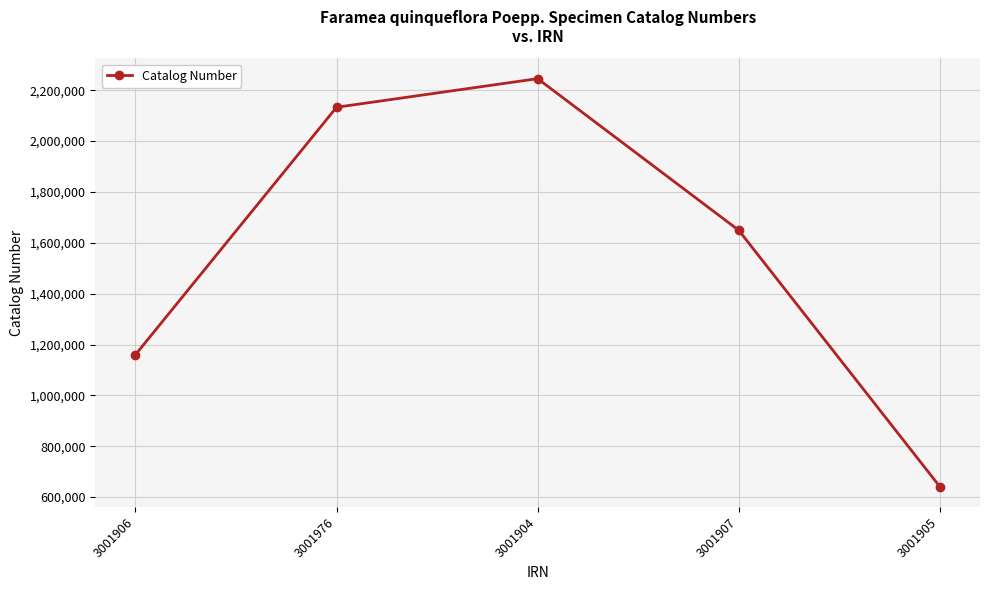

Which has a higher value, 3001905 or 3001976?

3001976